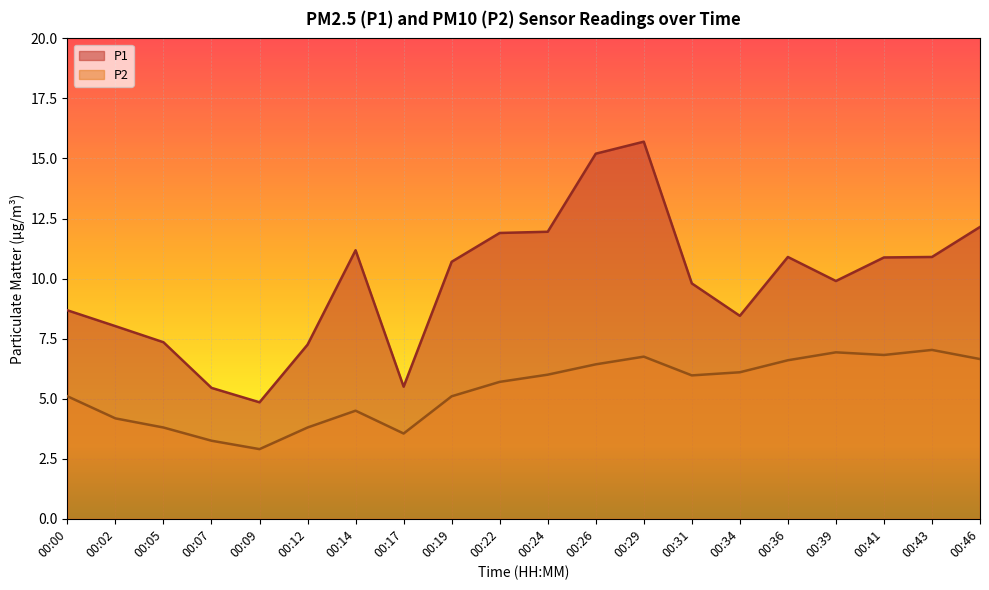

At how many categories does at least one series exceed 14?

2